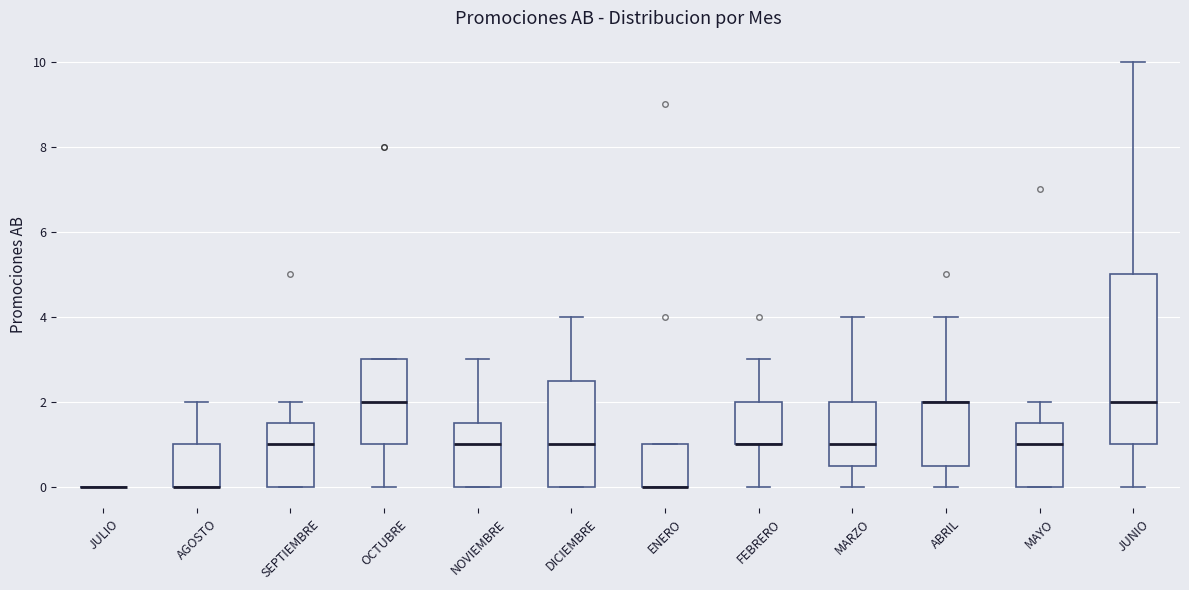

Reading left to right, transcribe this box plot: for each box, give where its median line is, the range the box spans, and where its two whiskers end, as read against the y-axis. The values are not printed on the chart, so give them approximately, as read against the axis.

JULIO: box collapsed to a line at 0.0, whiskers 0.0 to 0.0
AGOSTO: median 0.0 (drawn on the box's lower edge), box 0.0 to 1.0, whiskers 0.0 to 2.0
SEPTIEMBRE: median 1.0, box 0.0 to 1.6, whiskers 0.0 to 2.0
OCTUBRE: median 2.0, box 1.0 to 3.0, whiskers 0.0 to 3.0
NOVIEMBRE: median 1.0, box 0.0 to 1.6, whiskers 0.0 to 3.0
DICIEMBRE: median 1.0, box 0.0 to 2.6, whiskers 0.0 to 4.0
ENERO: median 0.0 (drawn on the box's lower edge), box 0.0 to 1.0, whiskers 0.0 to 1.0
FEBRERO: median 1.0 (drawn on the box's lower edge), box 1.0 to 2.0, whiskers 0.0 to 3.0
MARZO: median 1.0, box 0.6 to 2.0, whiskers 0.0 to 4.0
ABRIL: median 2.0 (drawn on the box's upper edge), box 0.6 to 2.0, whiskers 0.0 to 4.0
MAYO: median 1.0, box 0.0 to 1.6, whiskers 0.0 to 2.0
JUNIO: median 2.0, box 1.0 to 5.0, whiskers 0.0 to 10.0